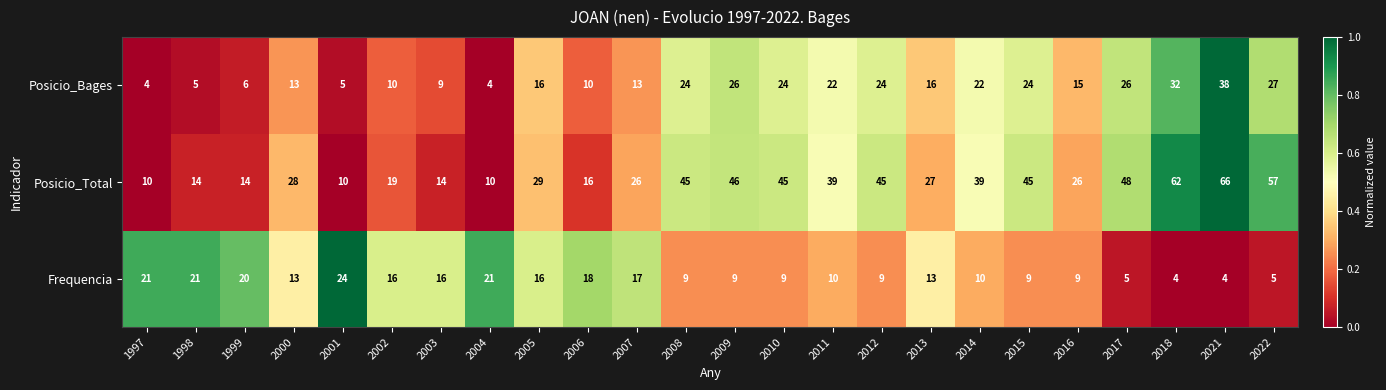

How many distinct data groups are displayed?

3